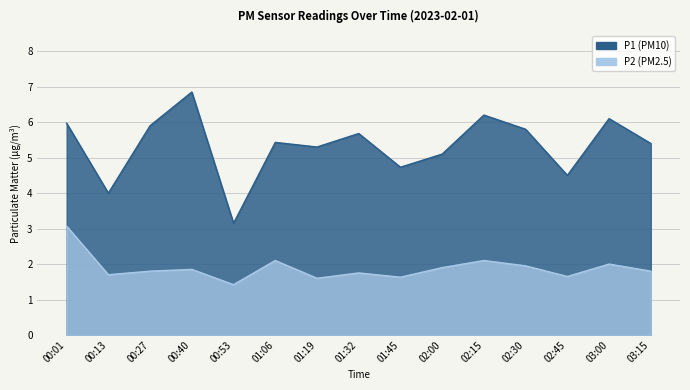

True or false: P1 has more than 2 interior local peaks.

True